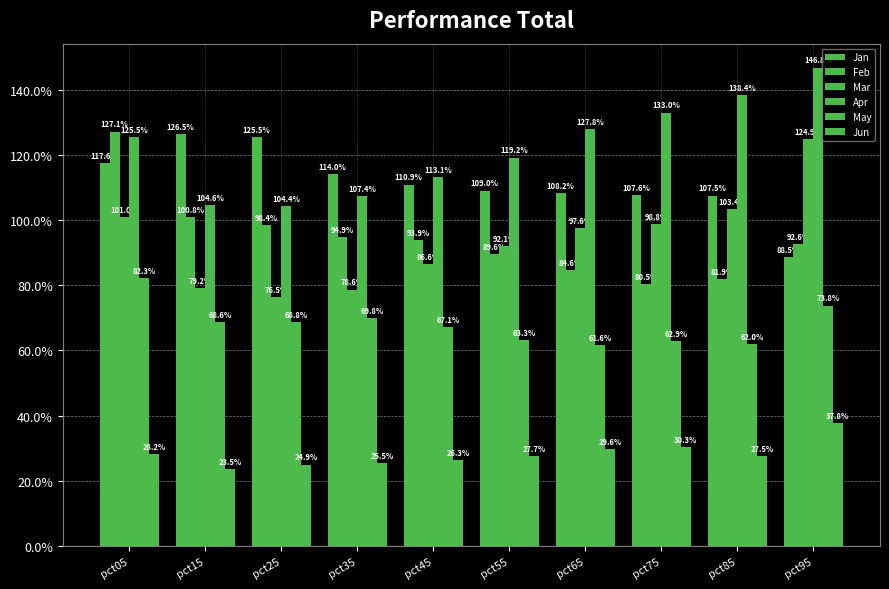

Are the bars horizontal?

No